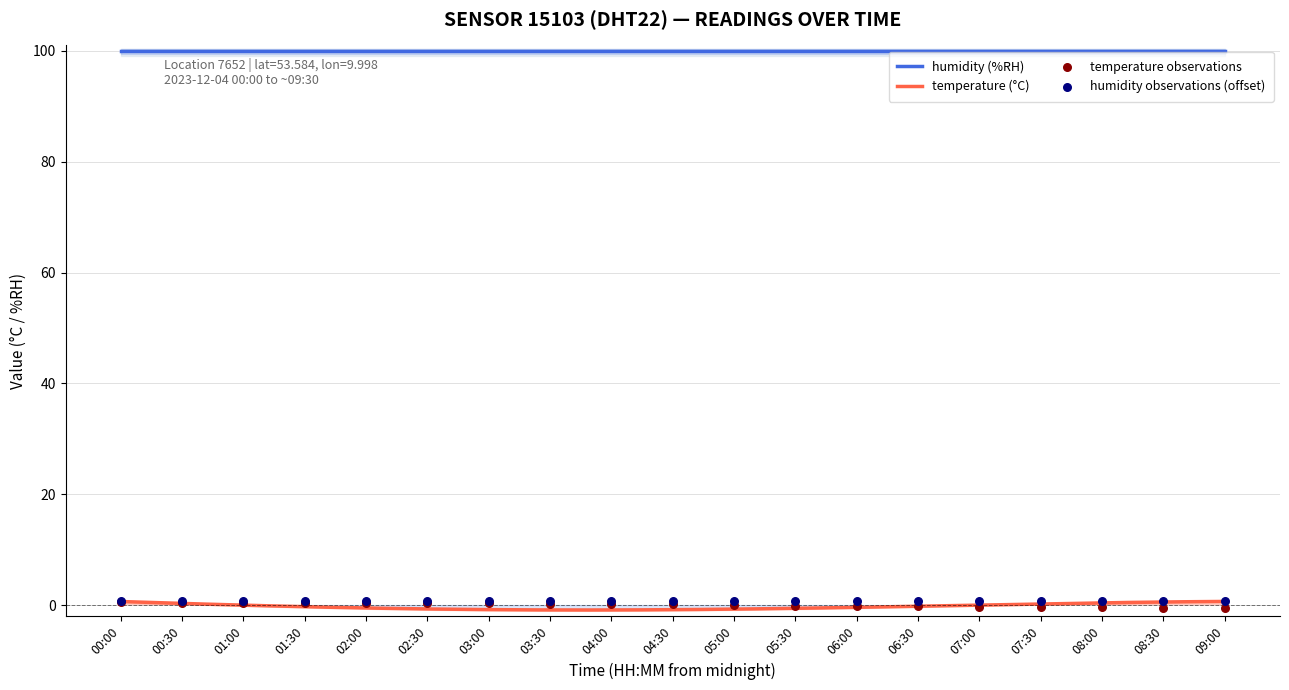

Which series has the largest Y range (max minus min)?

temperature